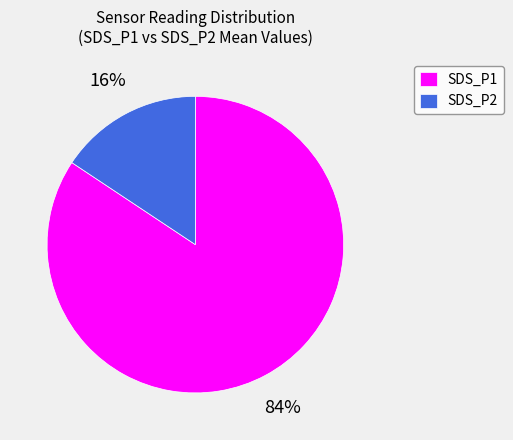

Combined, do SDS_P1 and SDS_P2 account for over 50%?

Yes